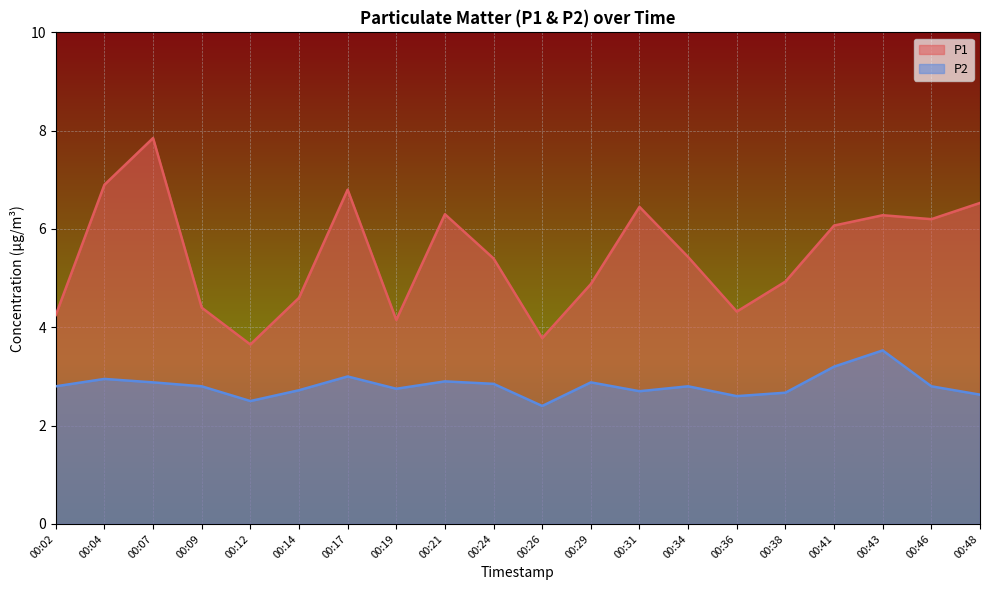

Reading left to right, extract all data points from this chart.

P1: 00:02=4.2	00:04=6.9	00:07=7.8	00:09=4.4	00:12=3.6	00:14=4.6	00:17=6.8	00:19=4.2	00:21=6.3	00:24=5.4	00:26=3.8	00:29=4.9	00:31=6.5	00:34=5.4	00:36=4.3	00:38=4.9	00:41=6.1	00:43=6.3	00:46=6.2	00:48=6.5
P2: 00:02=2.8	00:04=3.0	00:07=2.9	00:09=2.8	00:12=2.5	00:14=2.7	00:17=3.0	00:19=2.8	00:21=2.9	00:24=2.9	00:26=2.4	00:29=2.9	00:31=2.7	00:34=2.8	00:36=2.6	00:38=2.7	00:41=3.2	00:43=3.5	00:46=2.8	00:48=2.6